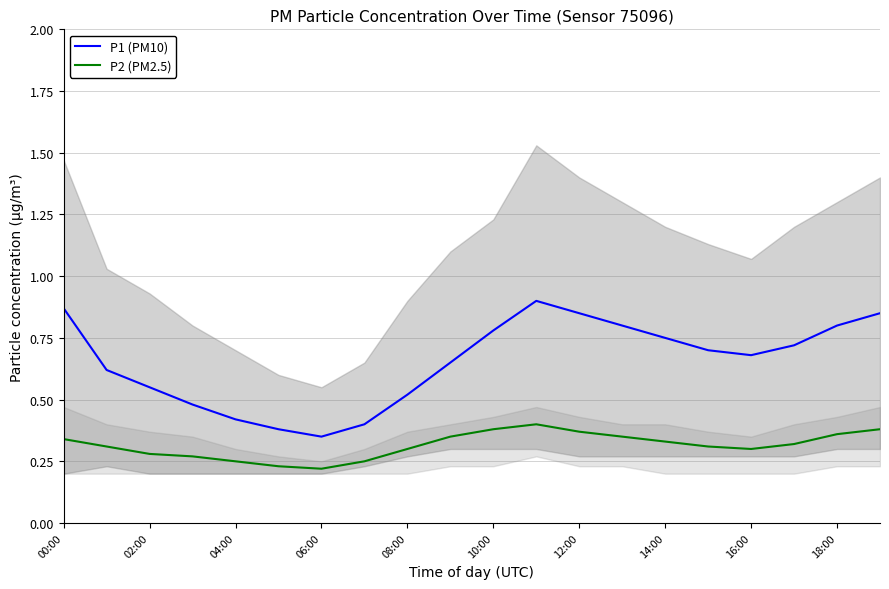

What is the difference between the maximum and second lowest values in the P2 (PM2.5) series?

0.2